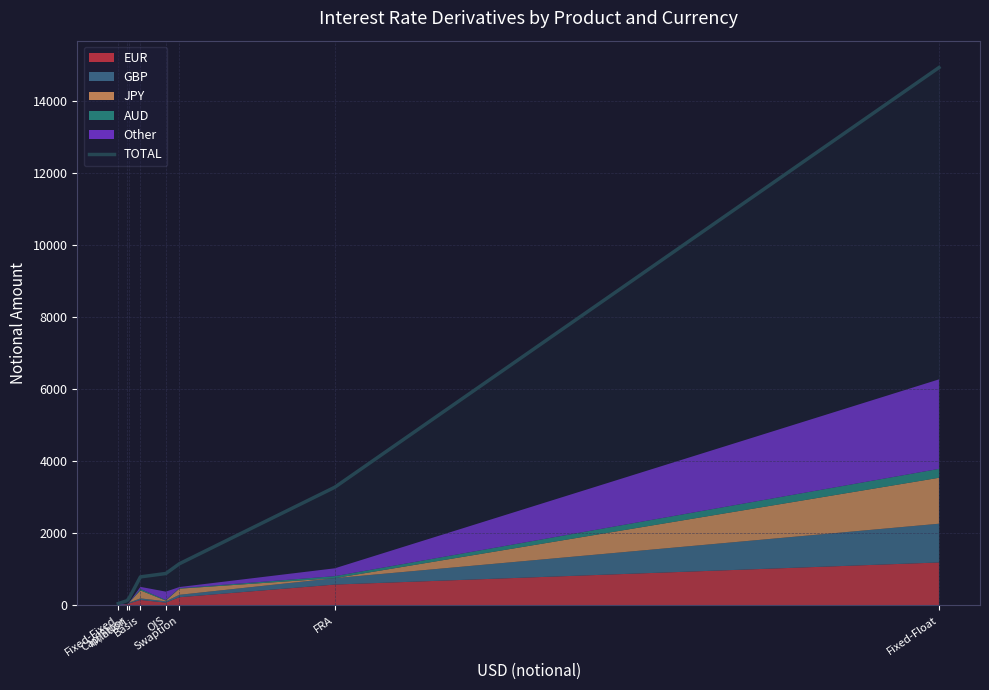

What is the average value?

2675